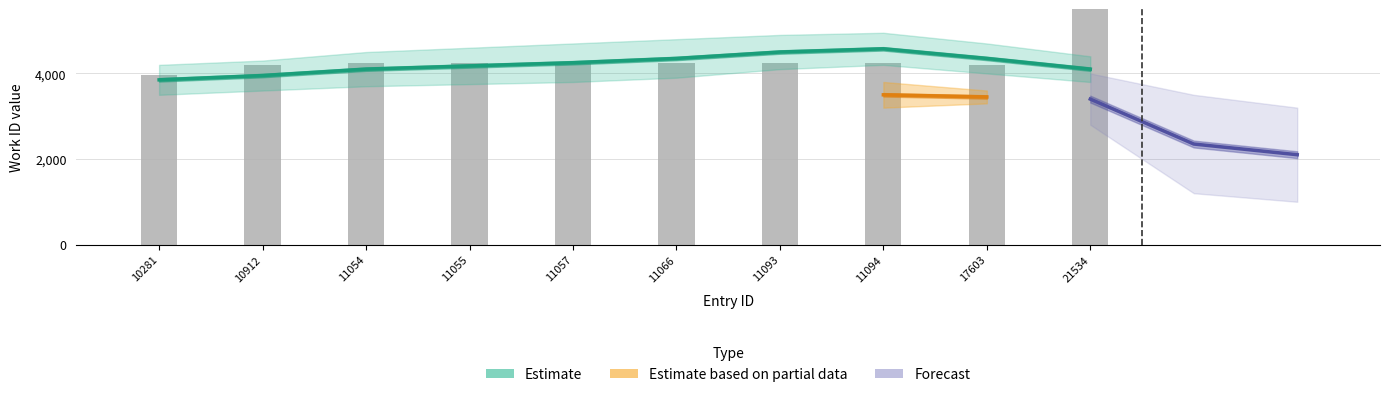

List the labels in order of value, smallest first.

10281, 10912, 17603, 11054, 11055, 11057, 11066, 11093, 11094, 21534